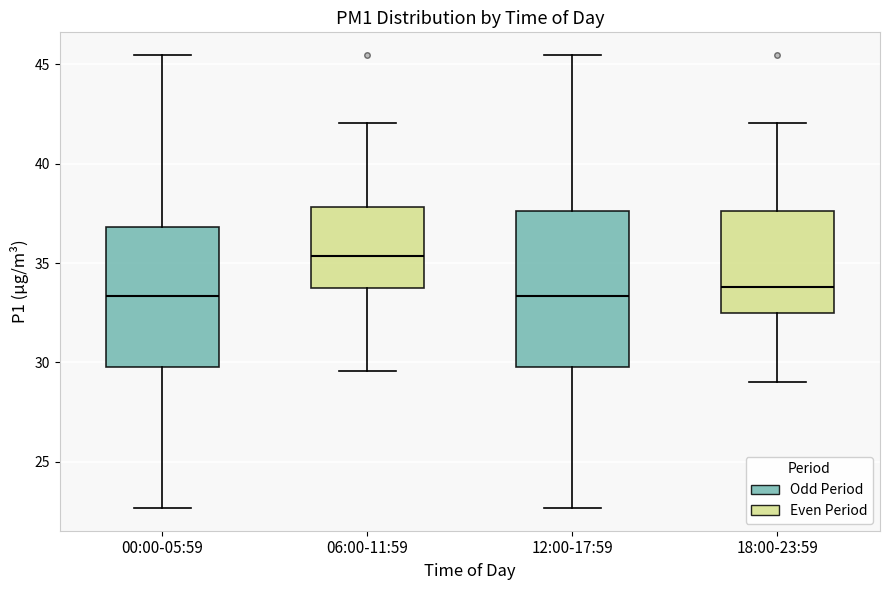

Which box is the tallest, from its lower edge to its upper edge?

12:00-17:59